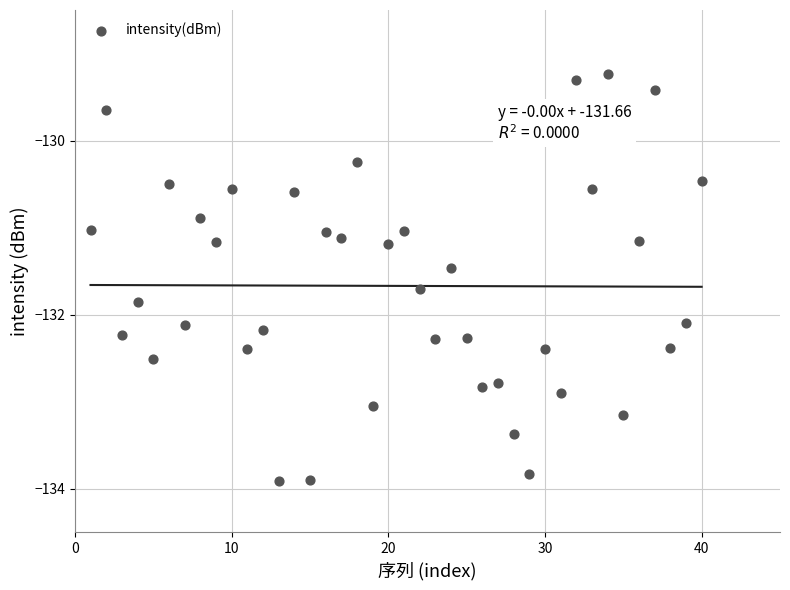

What is the range of X values (max minus min)?

39.0